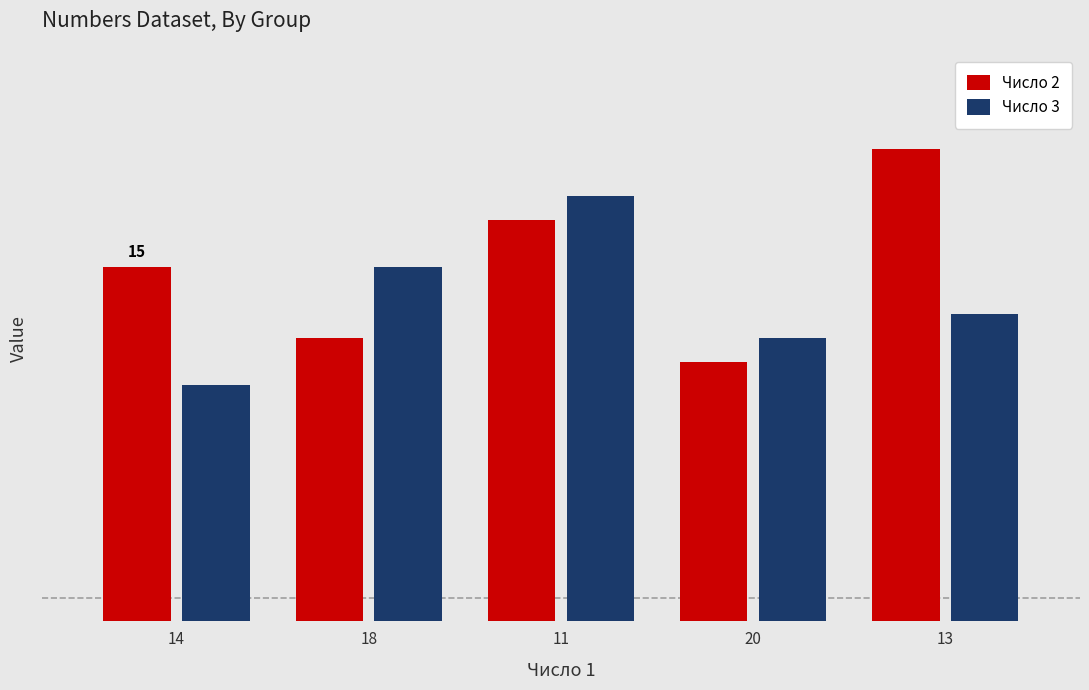

What is the difference between the second highest and minimum values in the Число 2 series?

6